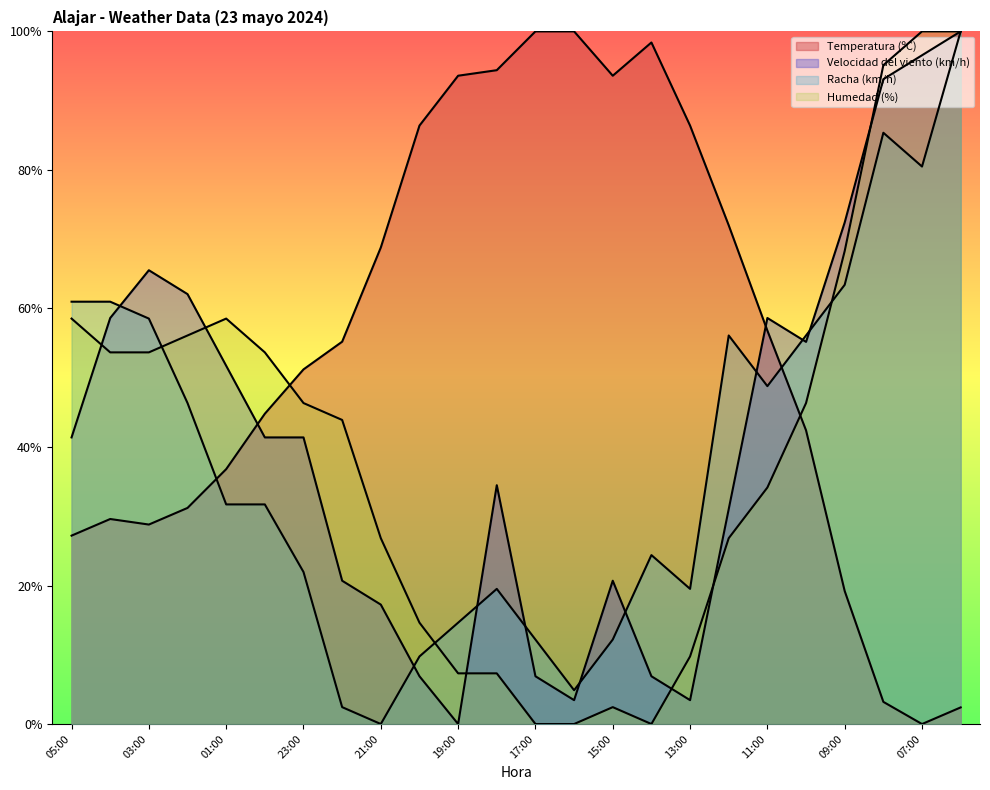

What position from the right is 15:00?

10